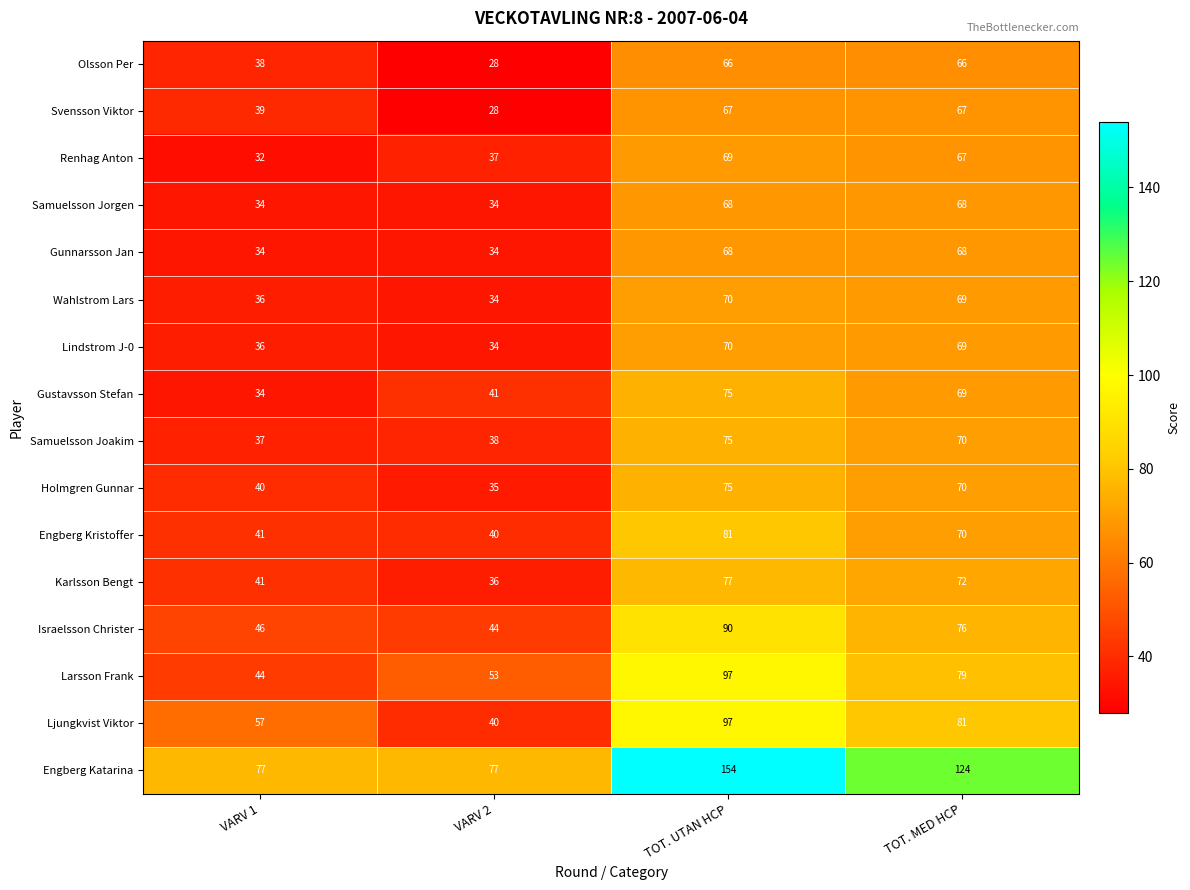

Which label corresponds to the largest value in the chart?

TOT. UTAN HCP